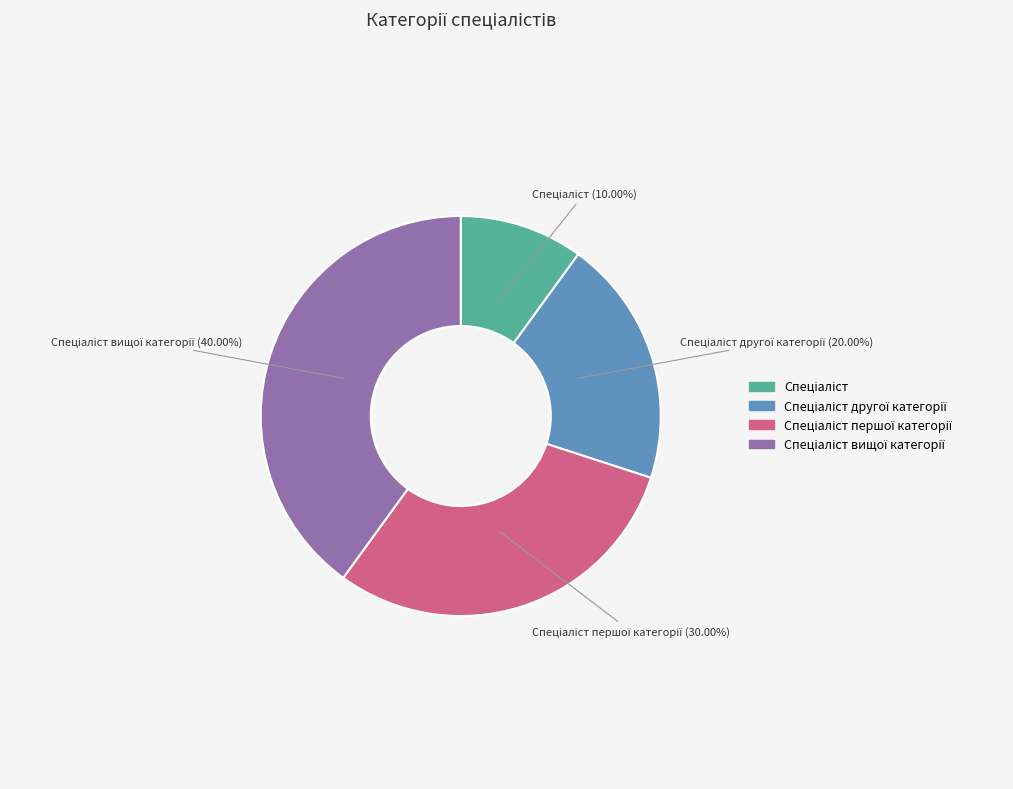

Is there any slice that represents more than half of the pie?

No